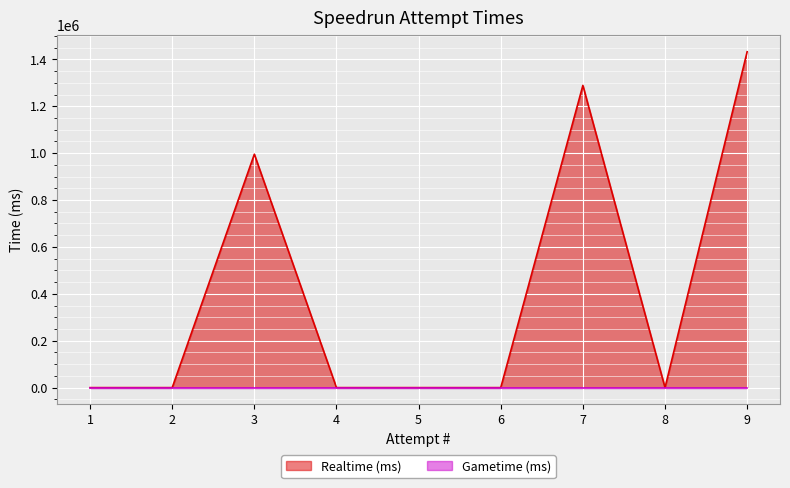

How many lines are shown in the chart?

2